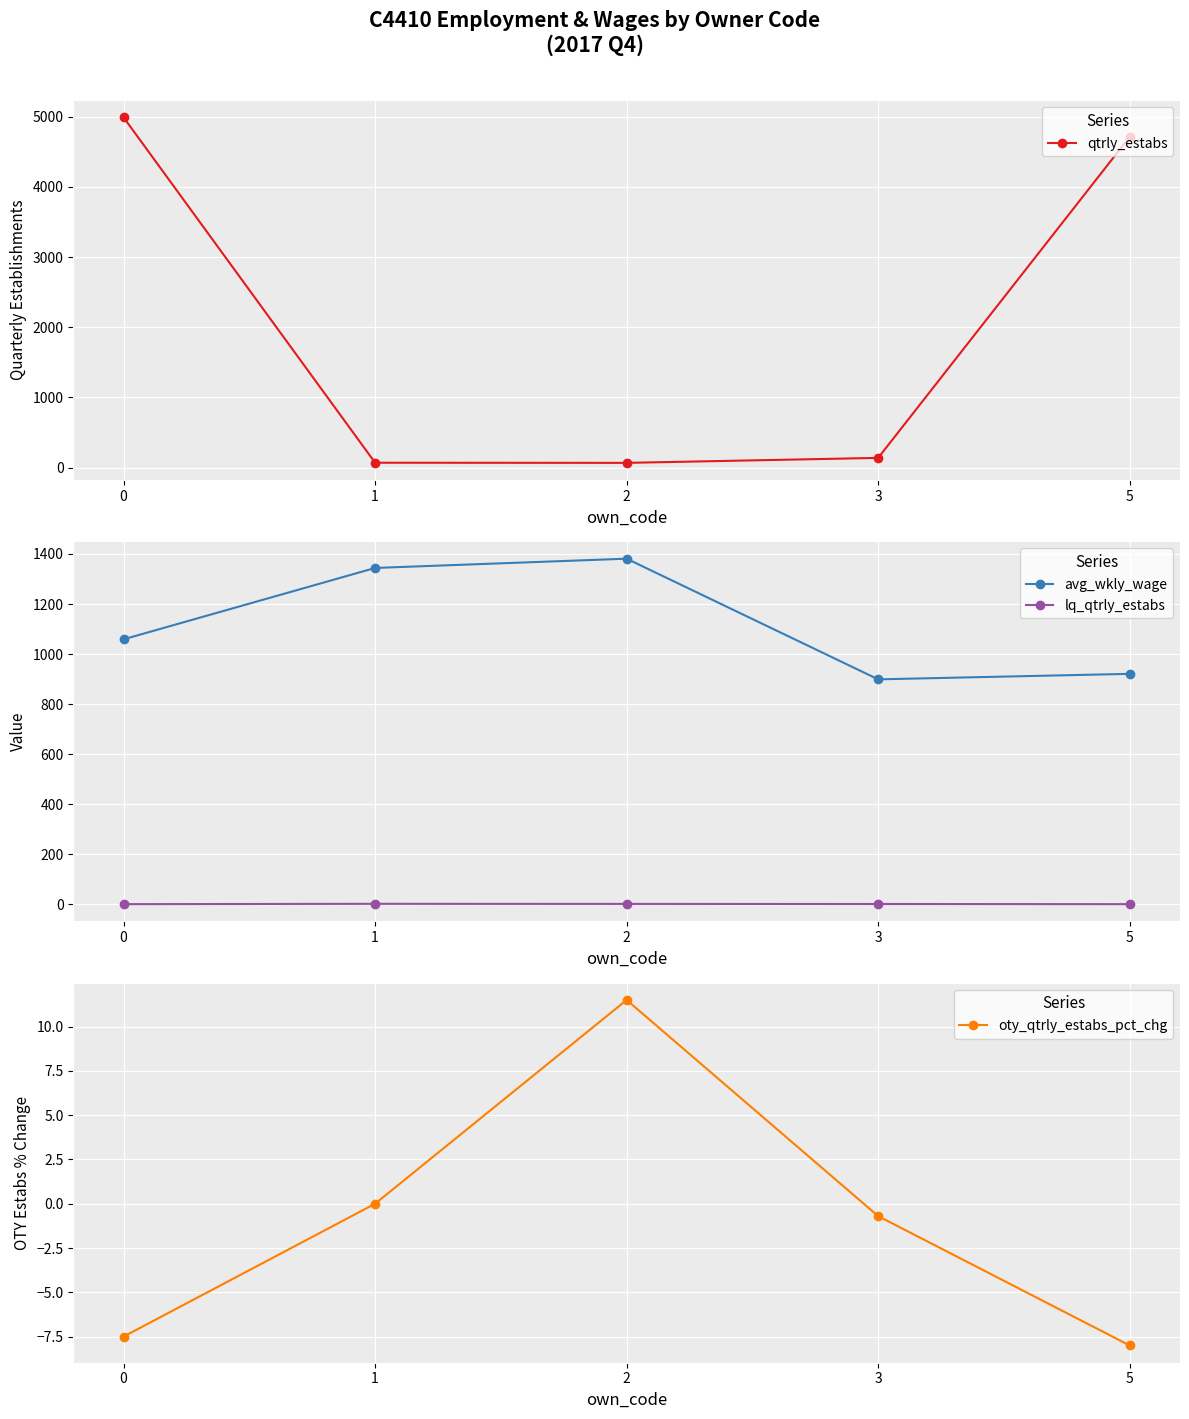

How many lines are shown in the chart?

4